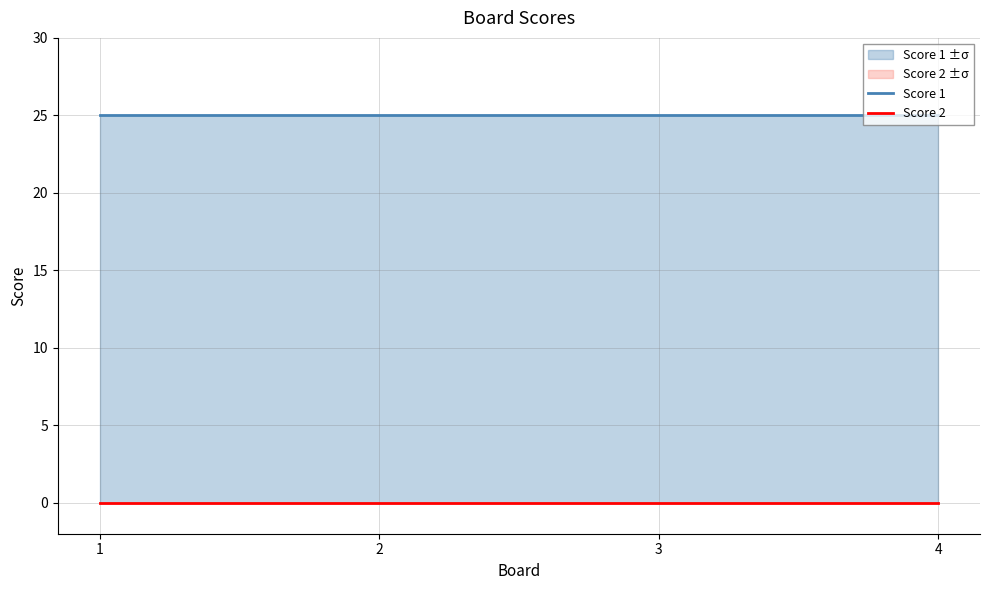

At which category is the sum across all series the highest?

1